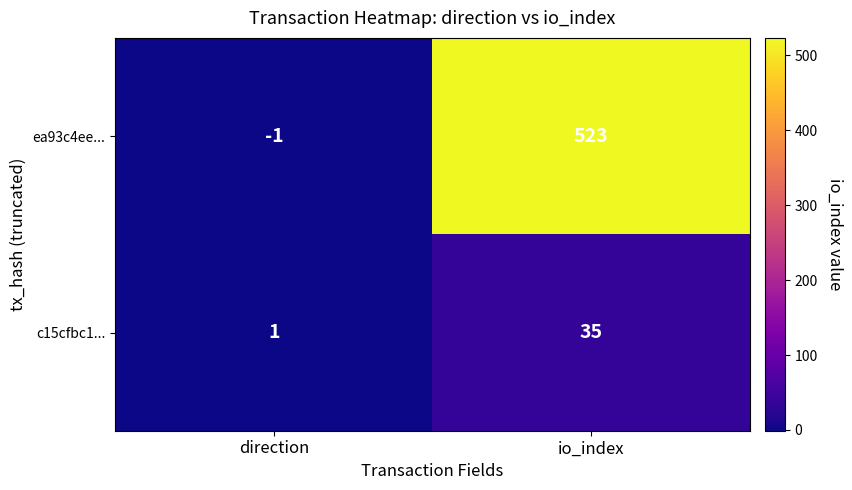

How many values in ea93c4ee... are below zero?

1